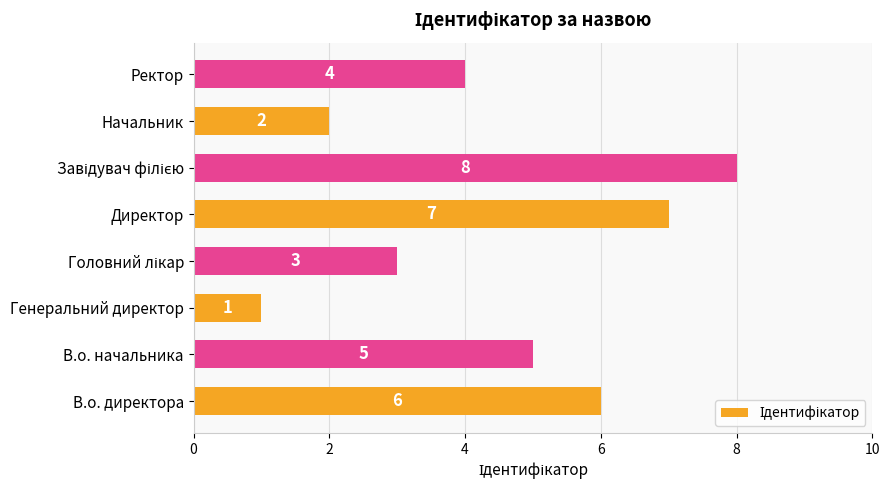

The value at В.о. директора is 8. True or false?

False